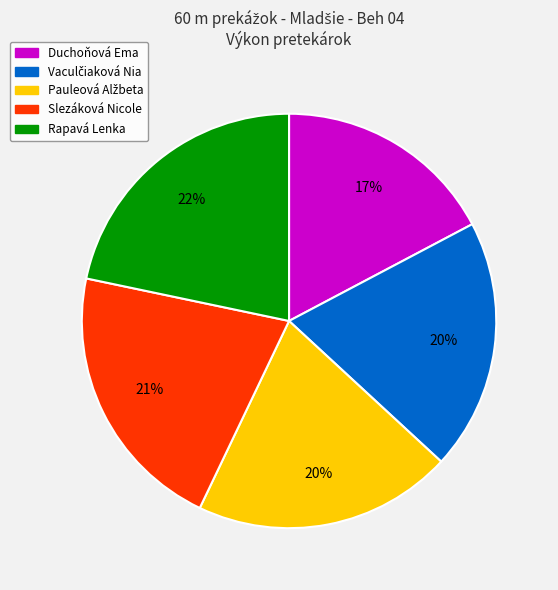

Is the sum of Slezáková Nicole and Duchoňová Ema greater than half?

No